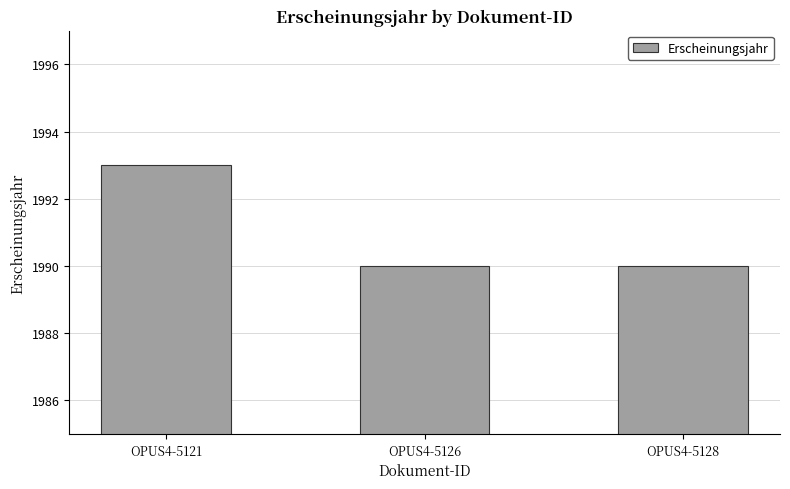

What is the average value?

1991